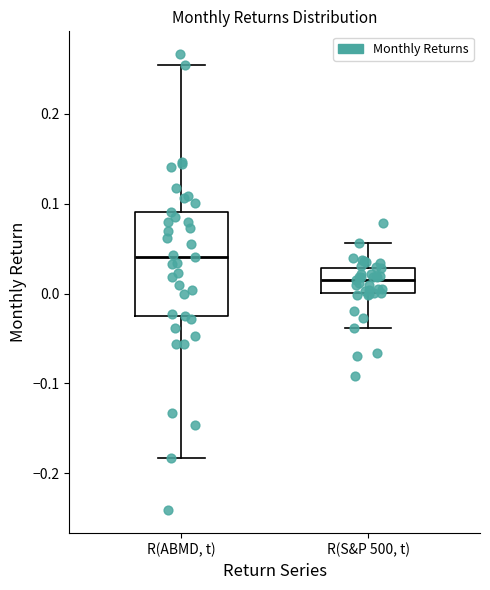

Reading left to right, transcribe this box plot: for each box, give where its median line is, the range the box spans, and where its two whiskers end, as read against the y-axis. The values are not printed on the chart, so give them approximately, as read against the axis.

R(ABMD, t): median 0.04, box -0.02 to 0.09, whiskers -0.18 to 0.25
R(S&P 500, t): median 0.02, box 0.00 to 0.03, whiskers -0.04 to 0.06